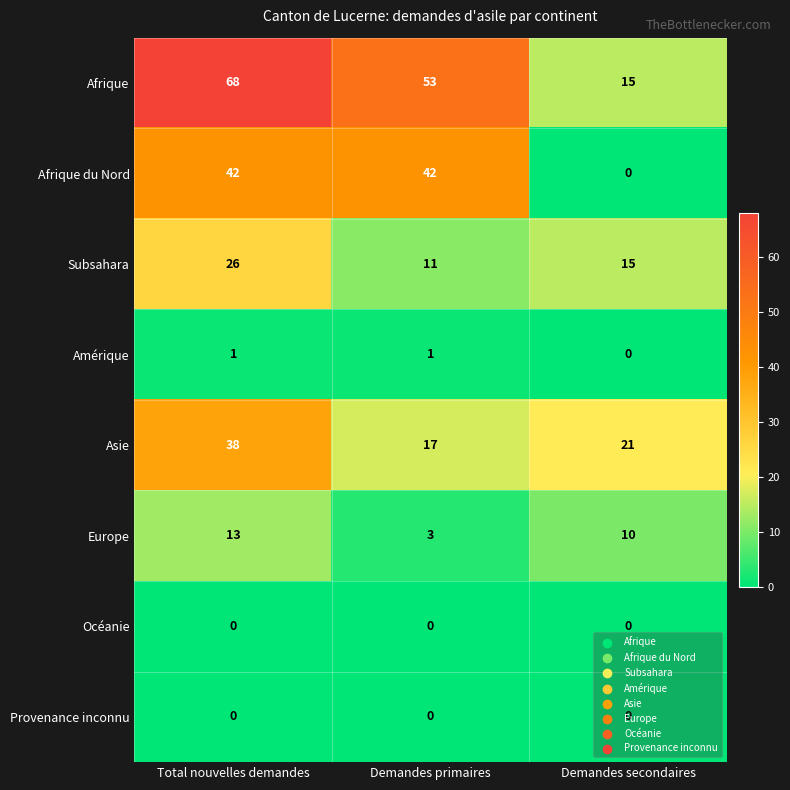

What is the difference between the maximum and minimum values in the Europe series?

10